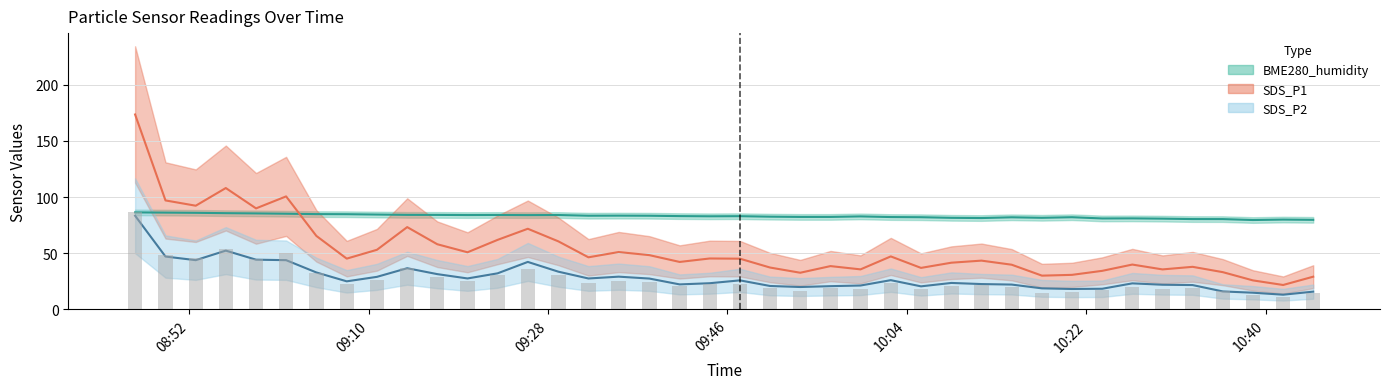

What is the average value of the BME280_humidity series?

83.0